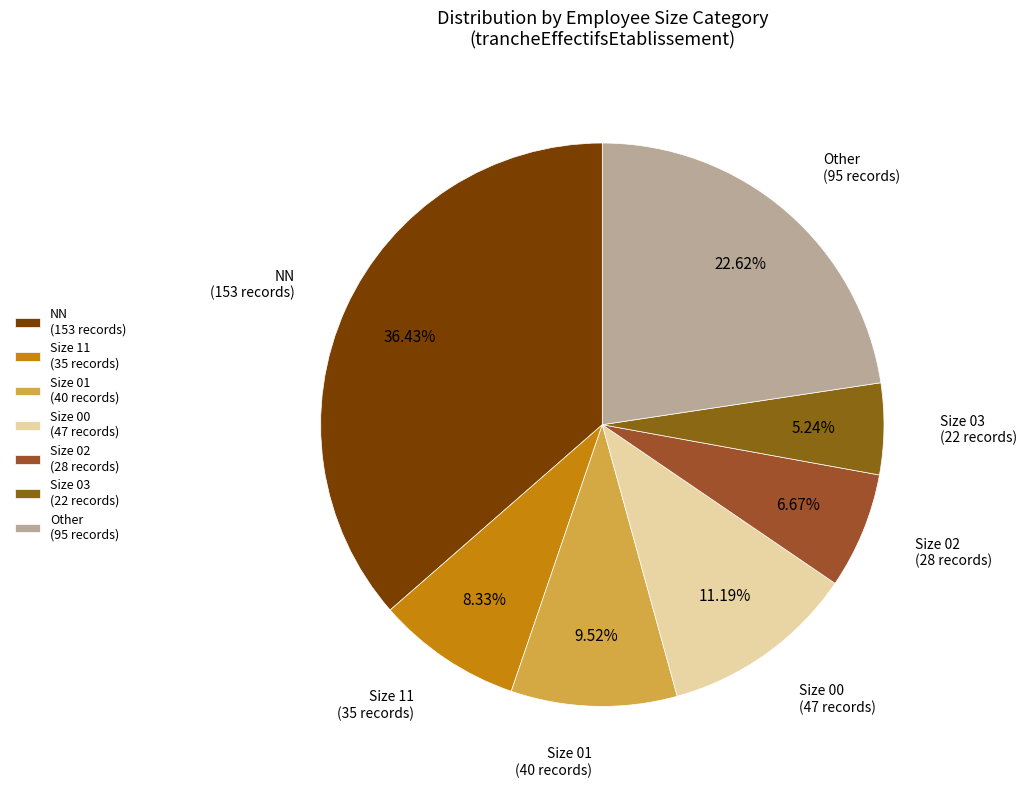

Is the sum of Size 02 (28 records) and Size 01 (40 records) greater than half?

No